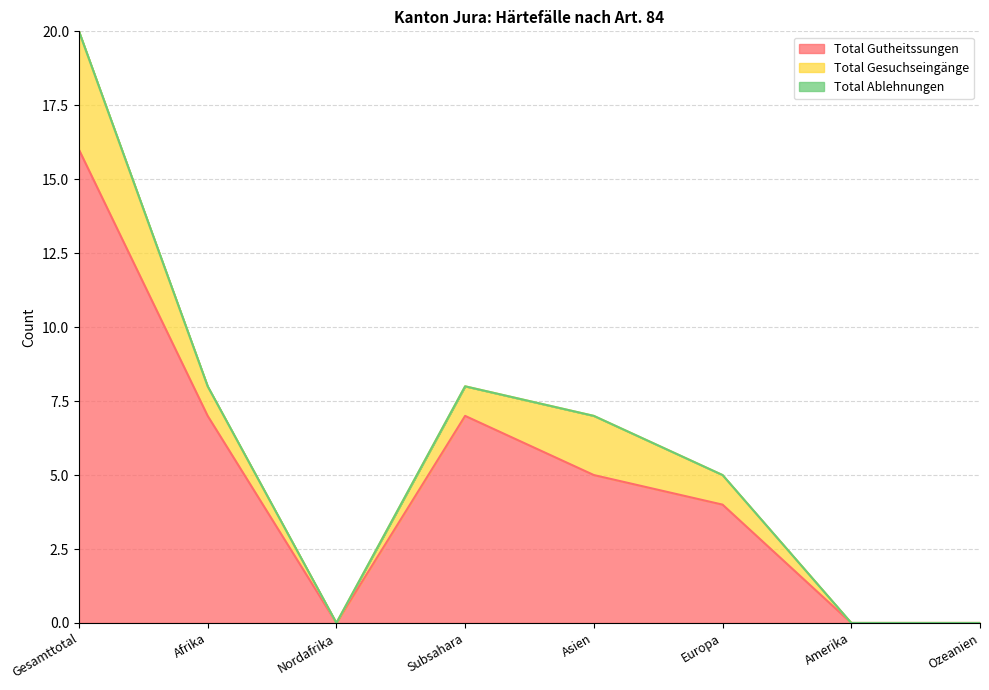

Where does the Total Gutheitssungen series first go above 5?

Gesamttotal